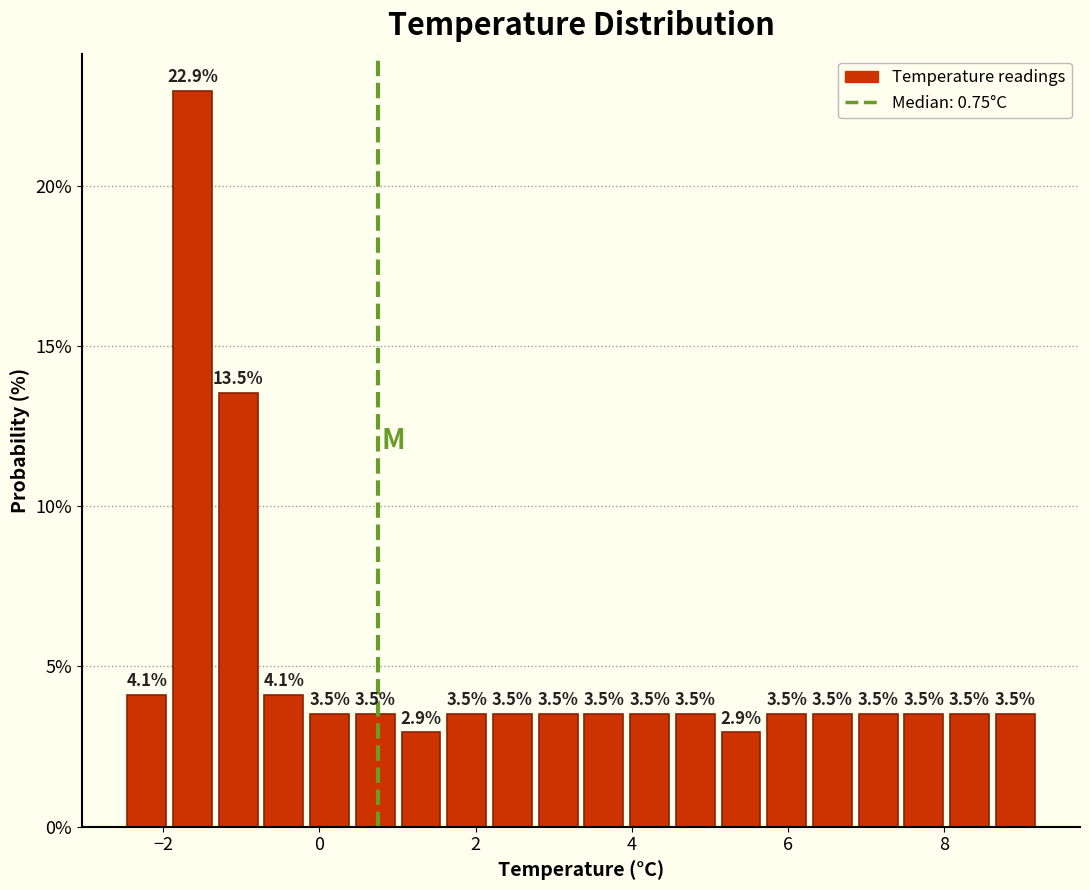

Around what value on the x-axis is the tallest bar? Give the approximate position of its centre, as read against the axis.

-1.6